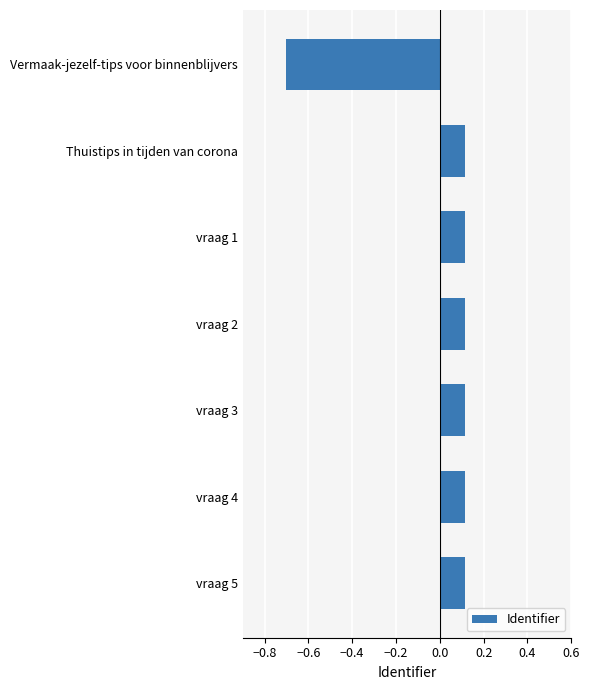

What is the difference between the maximum and minimum values?

0.8